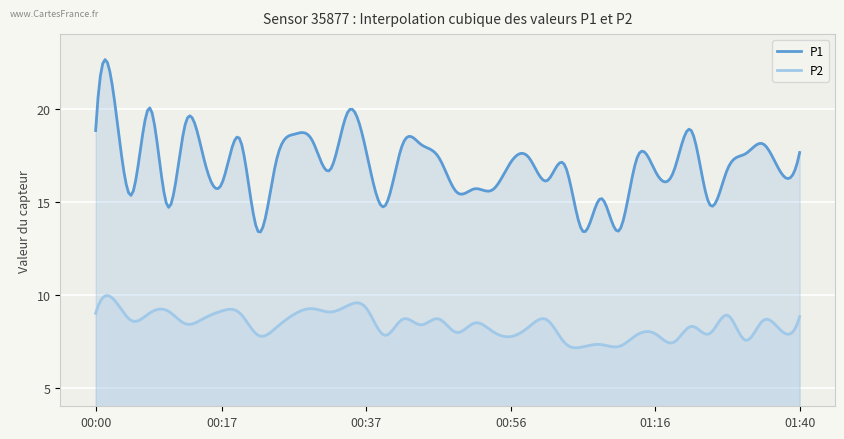

True or false: P2 has a value of 8.0 at 00:49.

True